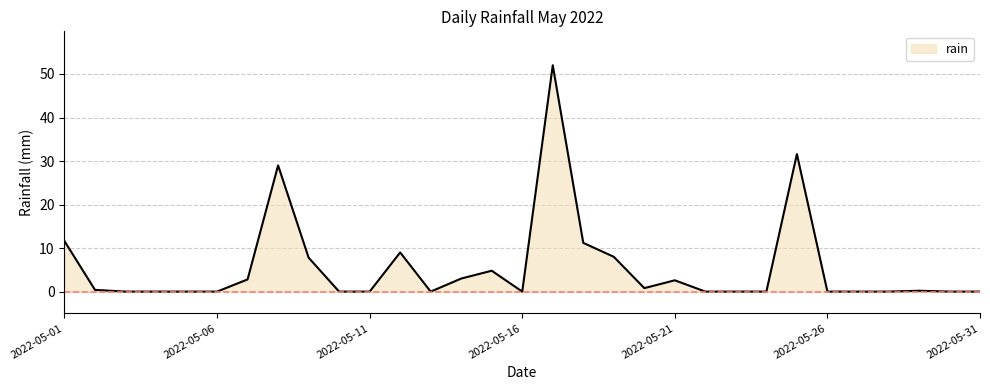

True or false: the data has more than 0 interior local peaks.

True